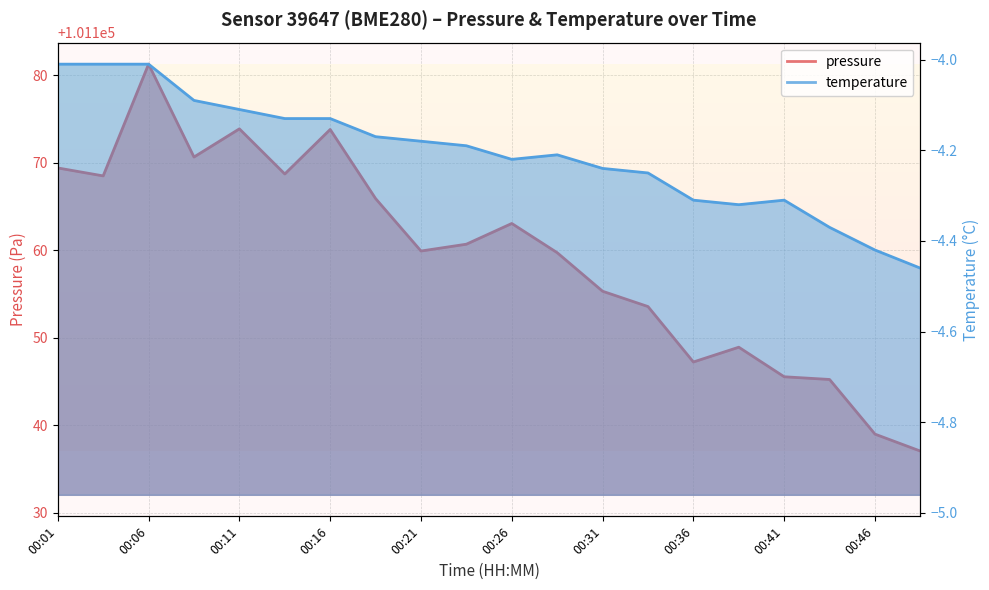

What is the average value of the pressure series?

101159.4